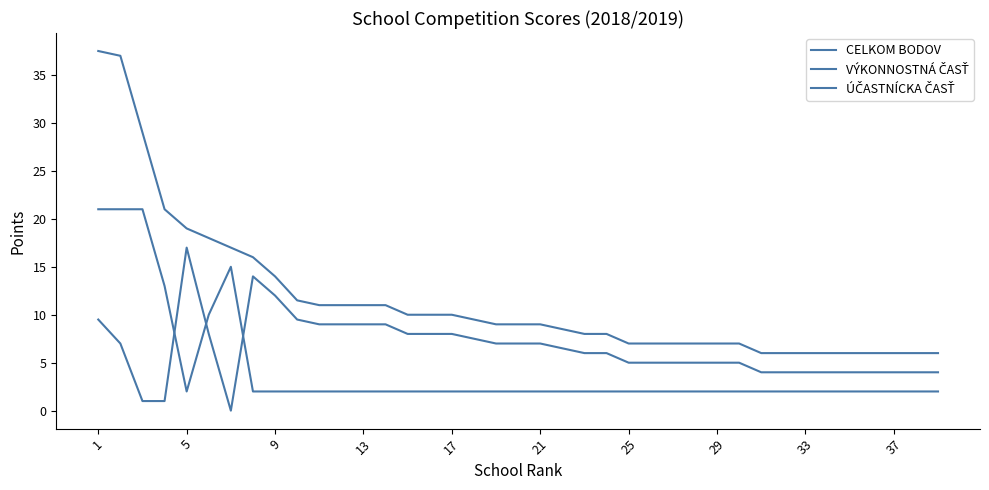

Rank the series by their maximum value, from highest to lowest.

CELKOM BODOV, ÚČASTNÍCKA ČASŤ, VÝKONNOSTNÁ ČASŤ